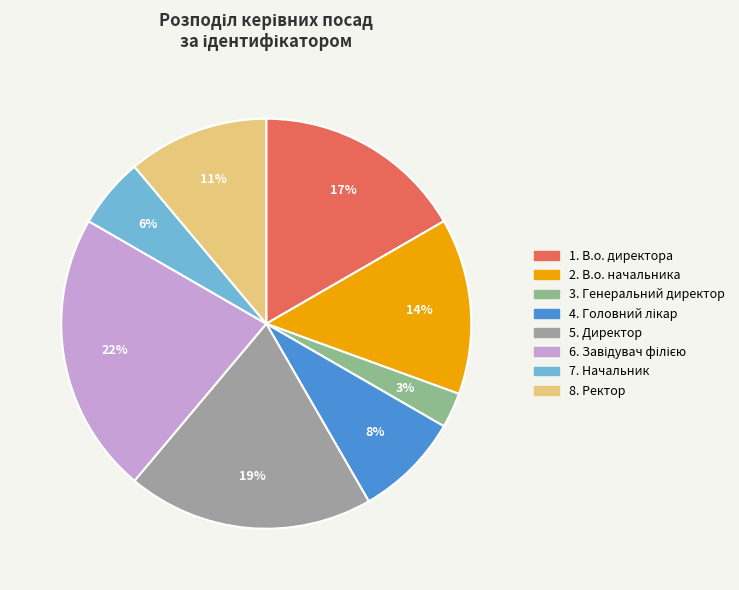

How many segments does this pie chart have?

8